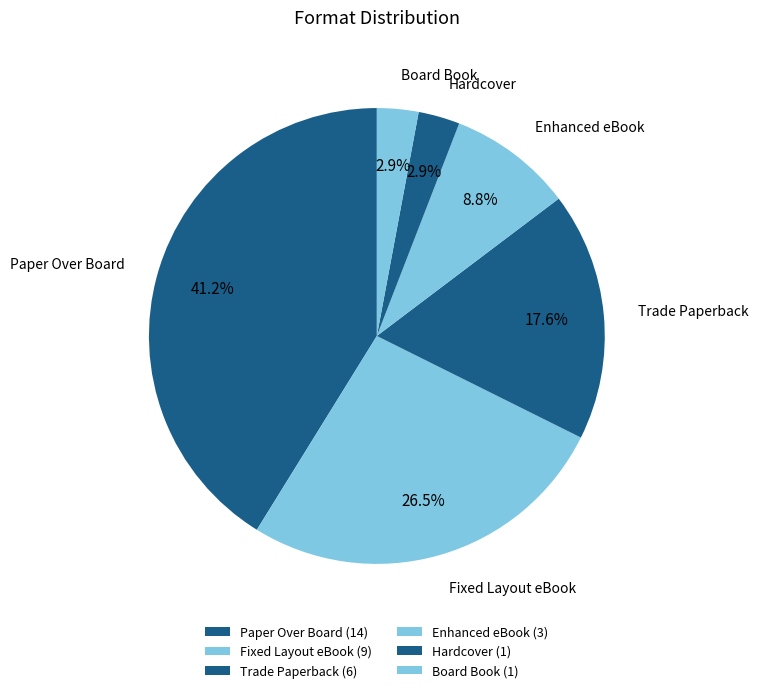

Is the sum of Fixed Layout eBook and Board Book greater than half?

No